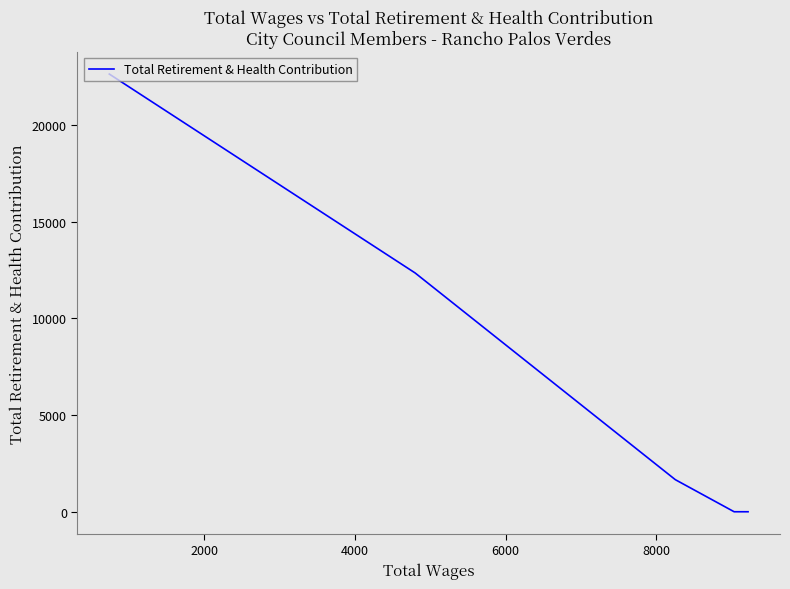

Is this an area chart (filled region under the line)?

No